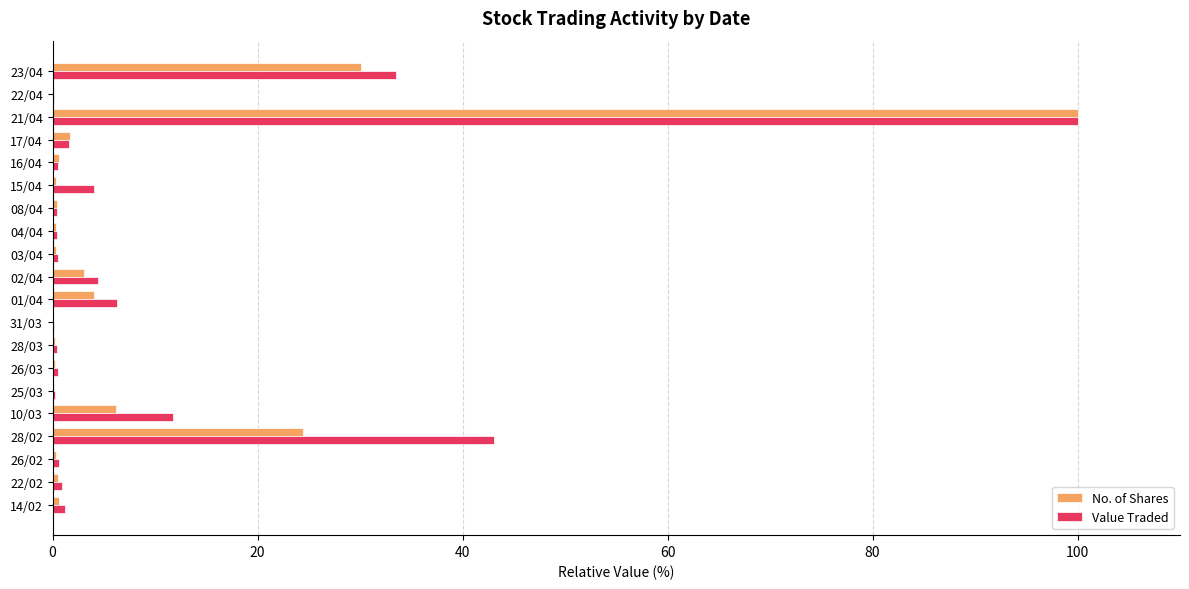

Between 21/04 and 01/04, which series saw the biggest shift?

No. of Shares